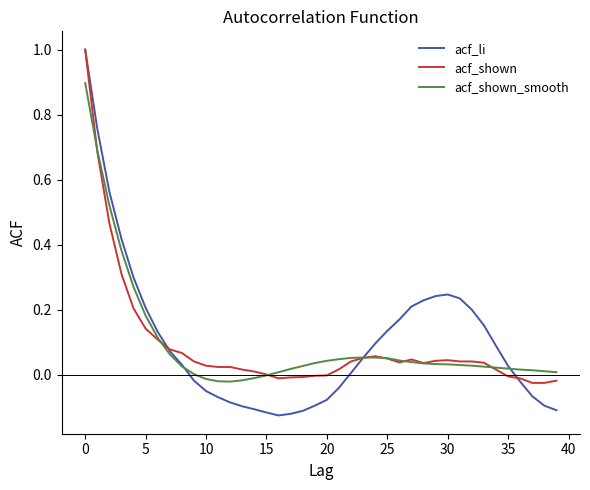

Is this an area chart (filled region under the line)?

No